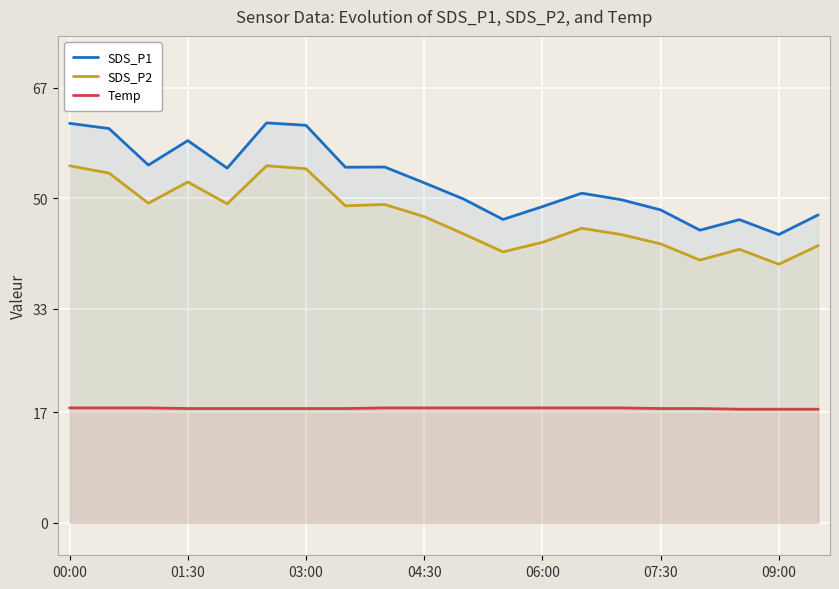

True or false: Temp and SDS_P1 intersect in this chart.

False